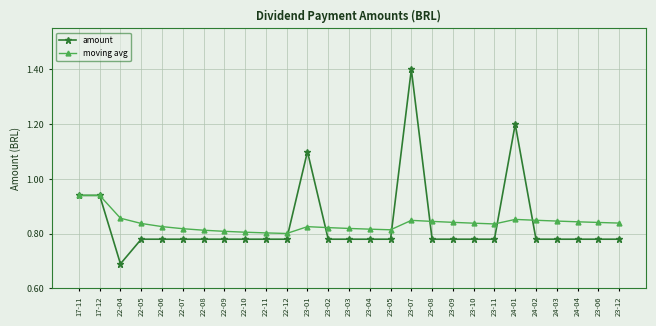

Is this an area chart (filled region under the line)?

No